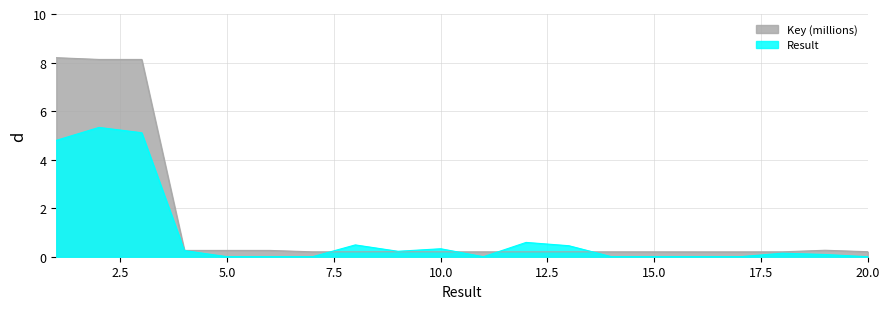

True or false: the data has more than 1 interior local peaks.

True